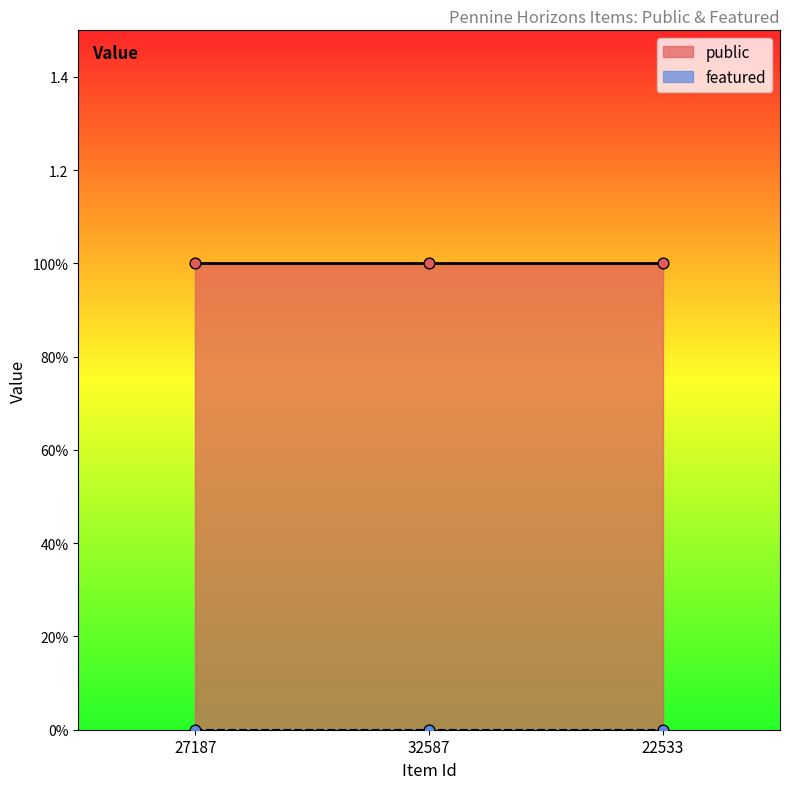

What are all the series names shown in the legend?

public, featured